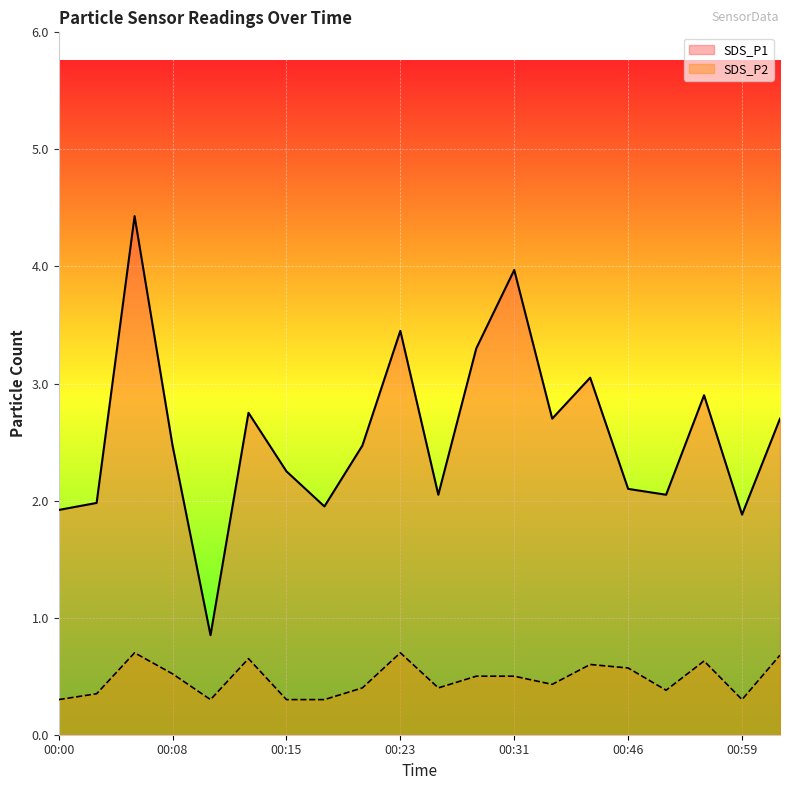

How many data points does each series have?

20